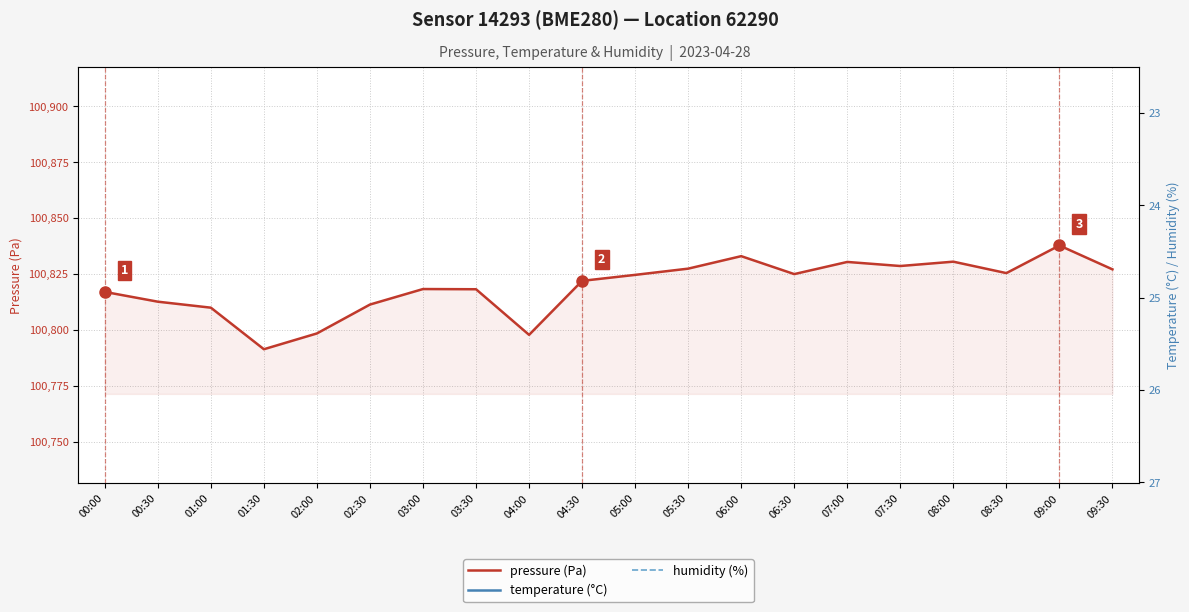

Which category has the highest value across all series?

09:00